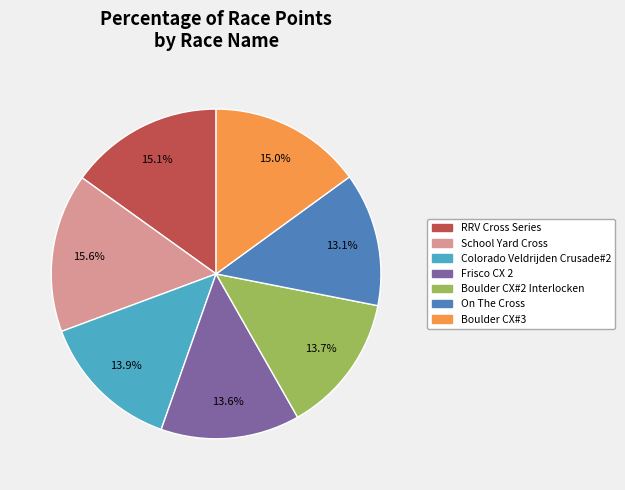

Which category has the smallest portion of the pie?

On The Cross